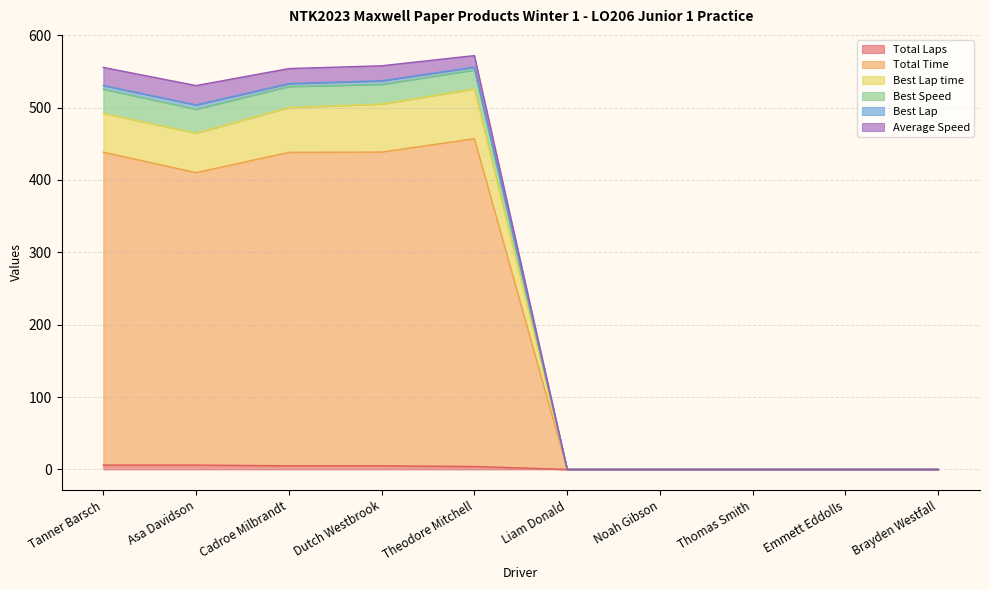

What is the maximum value shown in the chart?

571.9